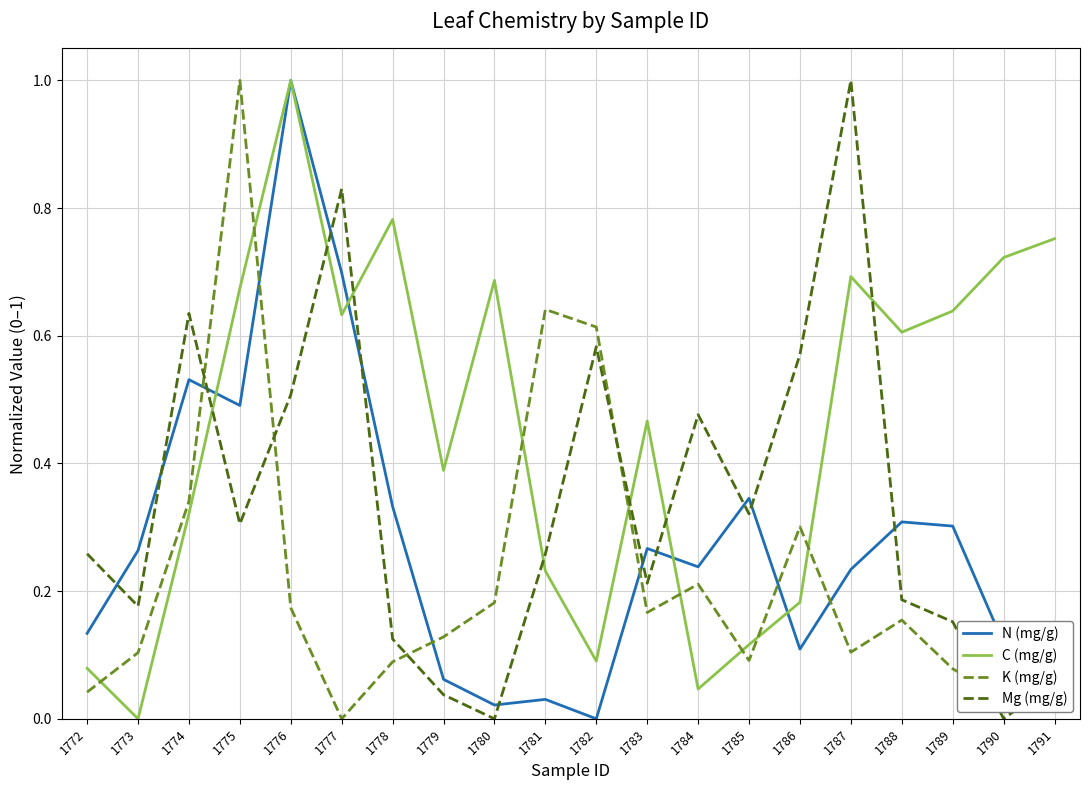

At how many categories does at least one series exceed 0?

20